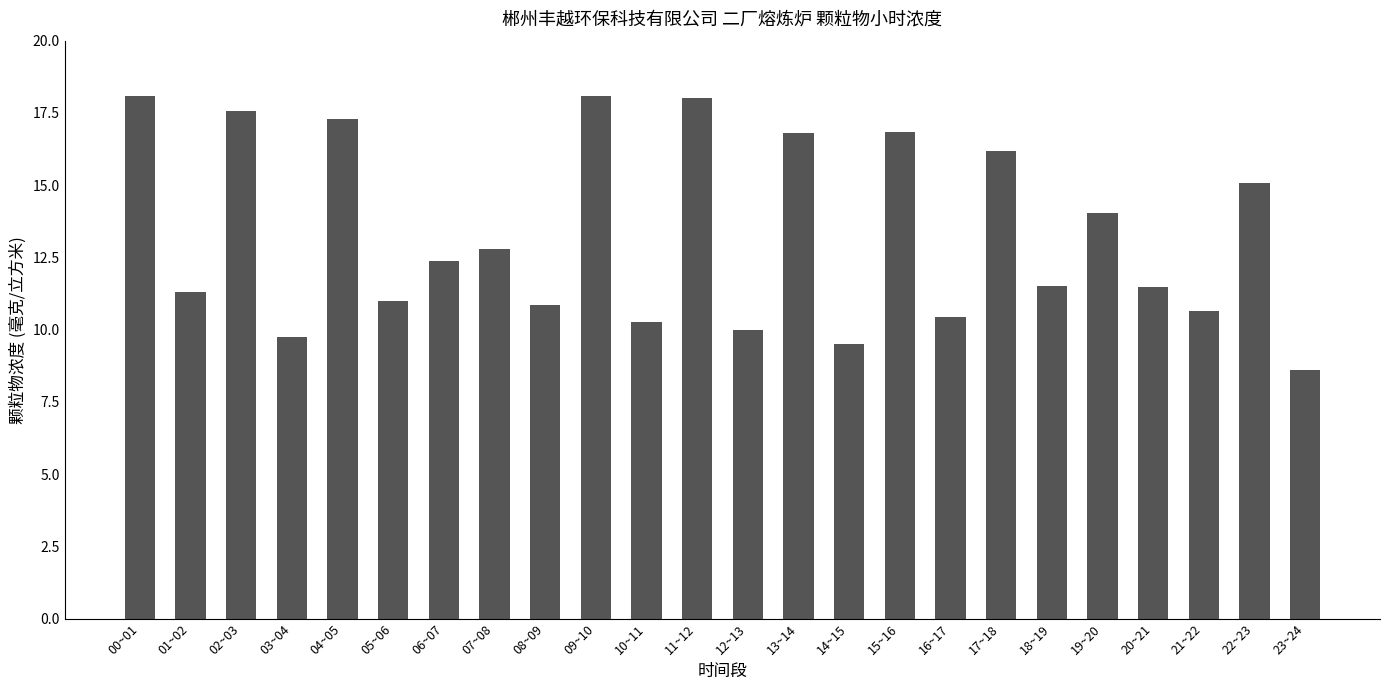

What is the smallest value displayed?

8.6